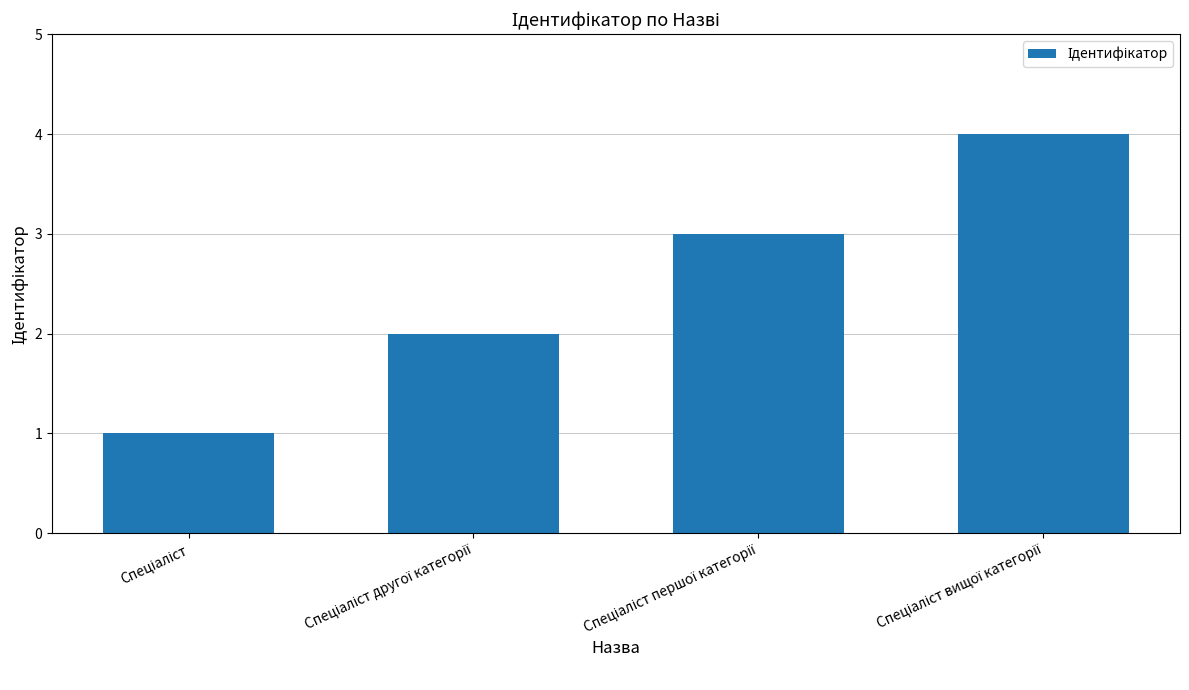

What is the maximum value shown in the chart?

4